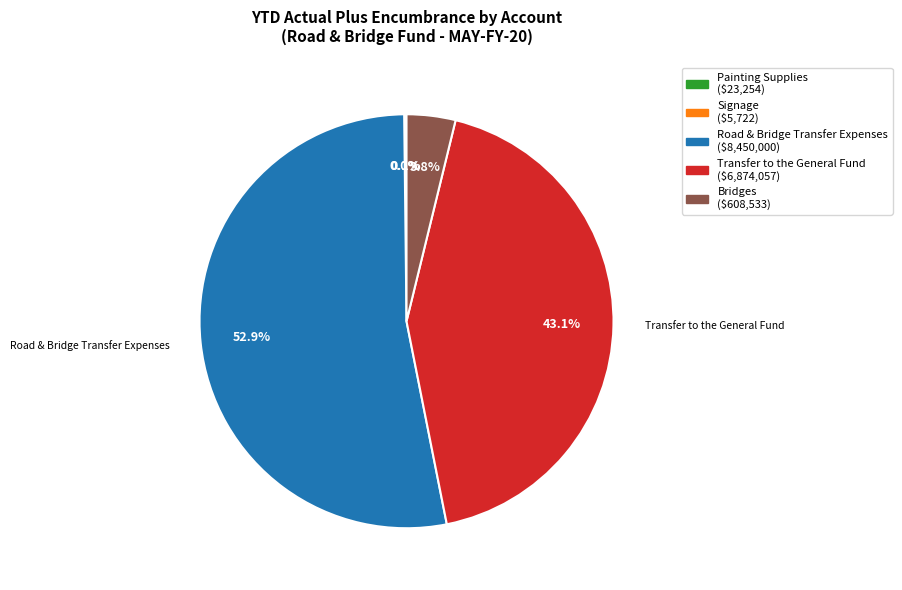

Does any single category account for the majority?

Yes